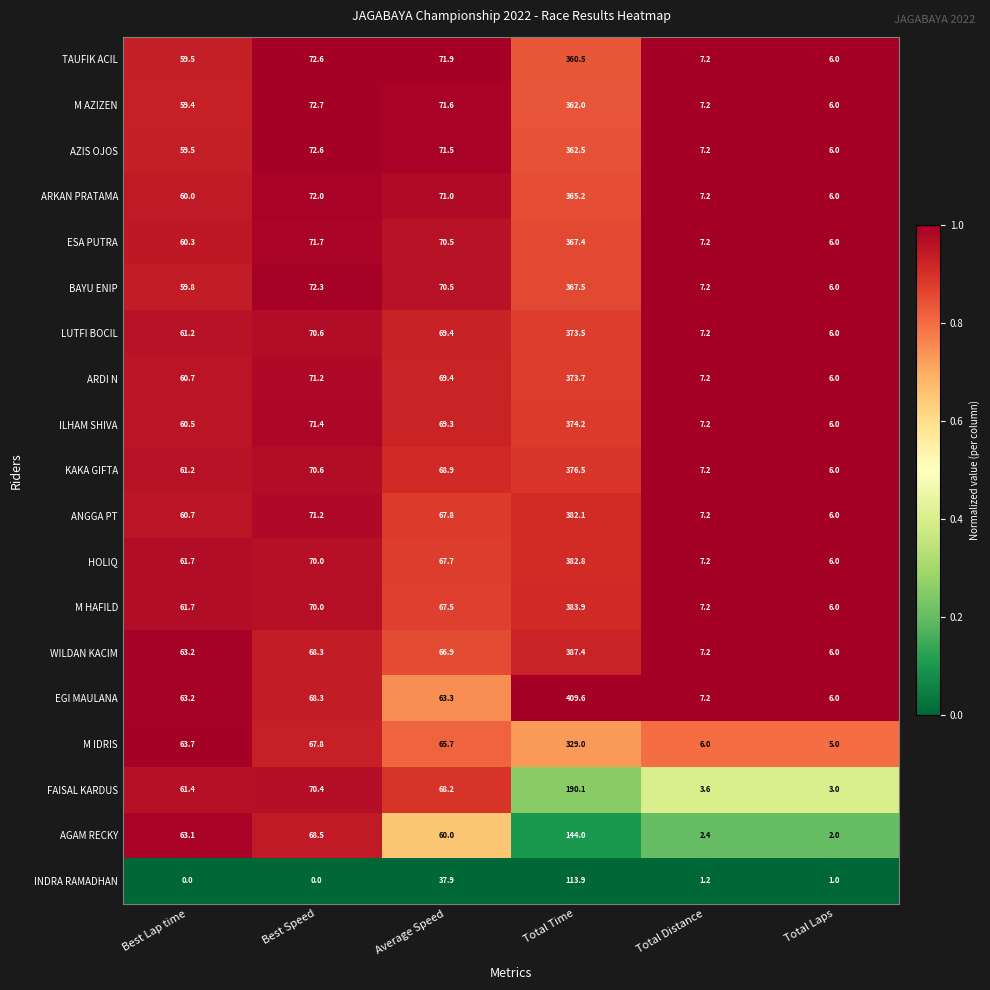

What is the difference between the maximum and minimum values in the ARKAN PRATAMA series?

359.2